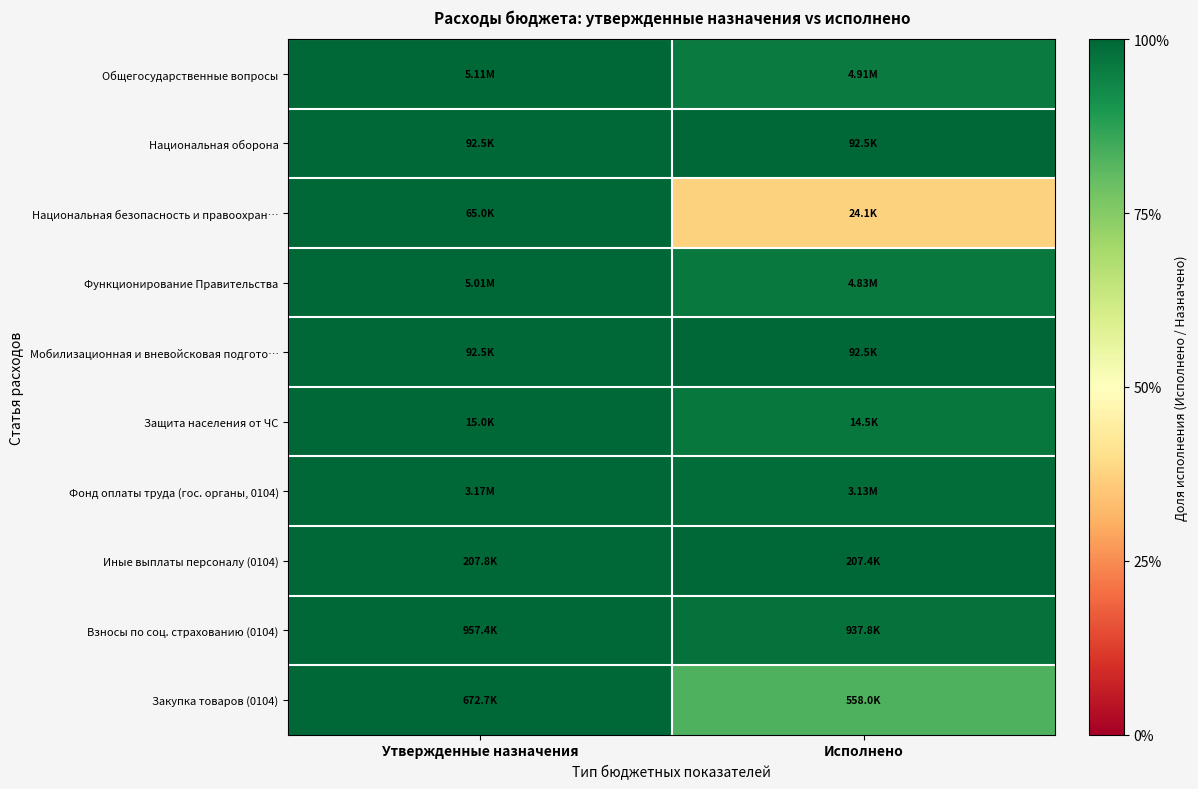

Rank the series at Исполнено from lowest to highest value.

Национальная безопасность и правоохран…, Закупка товаров (0104), Общегосударственные вопросы, Функционирование Правительства, Защита населения от ЧС, Взносы по соц. страхованию (0104), Фонд оплаты труда (гос. органы, 0104), Иные выплаты персоналу (0104), Национальная оборона, Мобилизационная и вневойсковая подгото…